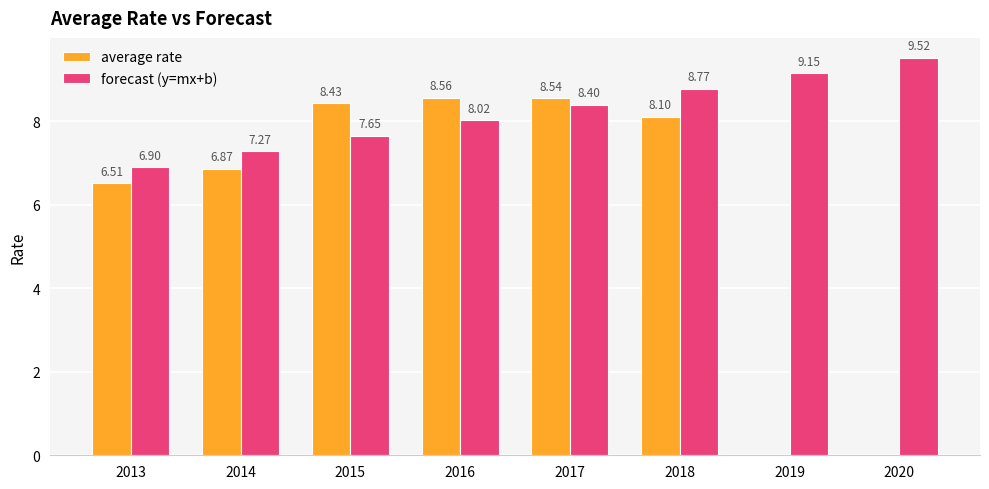

At how many categories does at least one series exceed 3?

8